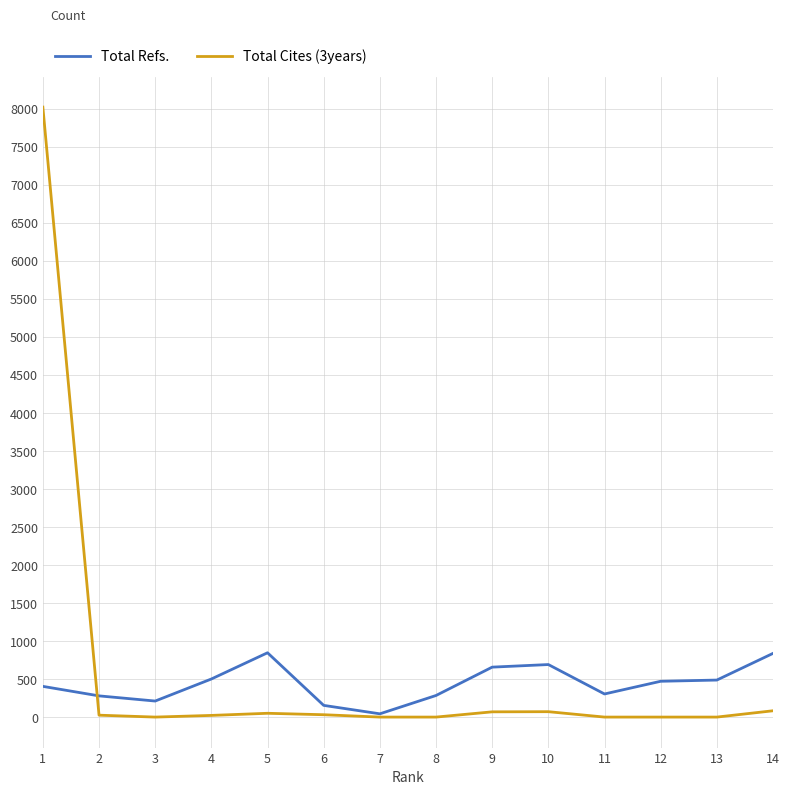

What is the difference between the second highest and second lowest values in the Total Refs. series?

684